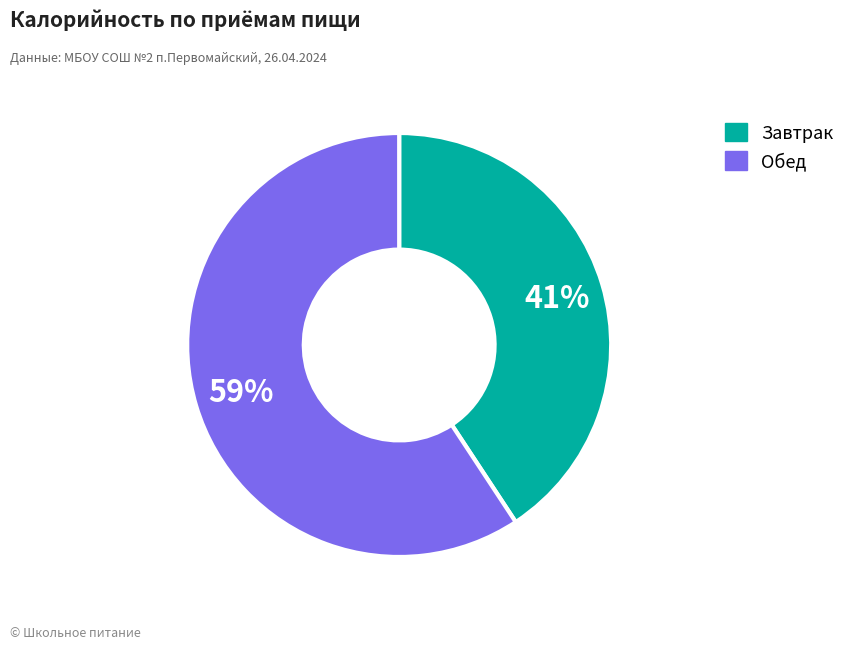

The Завтрак slice represents 27% of the pie. True or false?

False